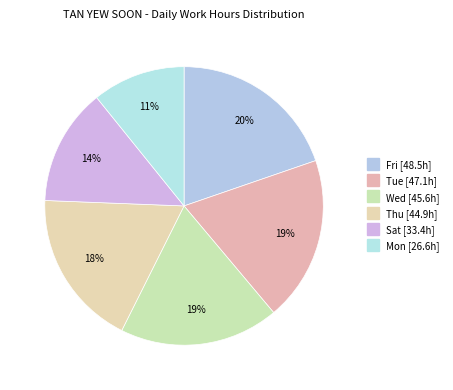

How many slices are in this pie chart?

6